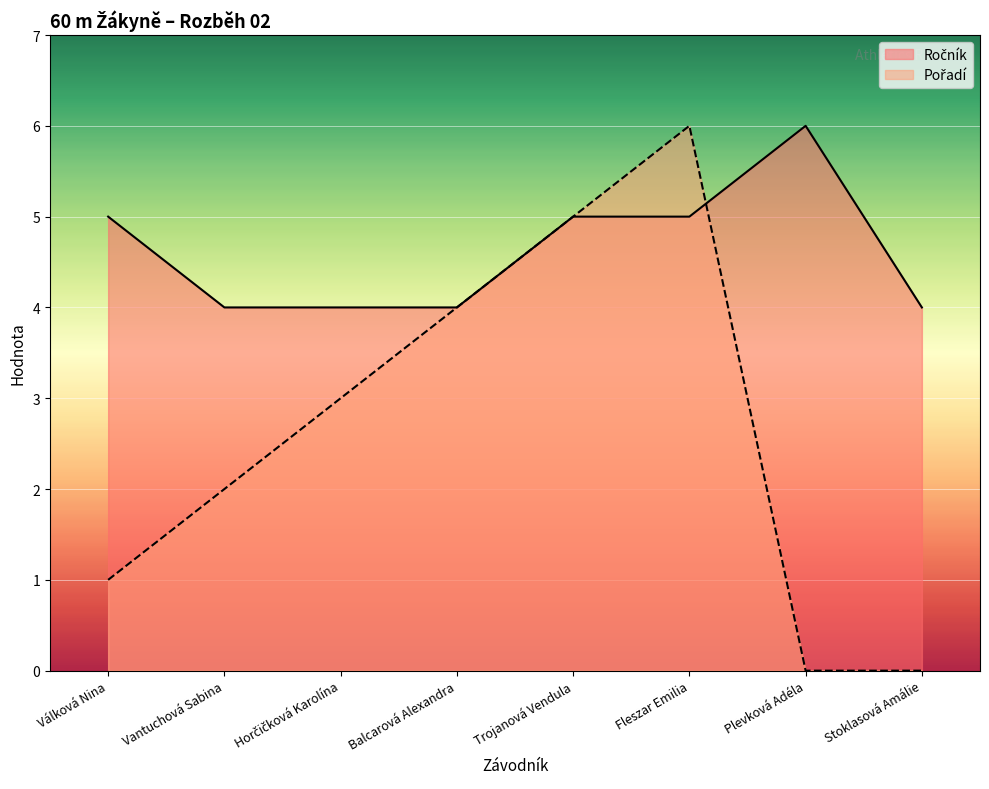

What are all the series names shown in the legend?

Ročník, Pořadí